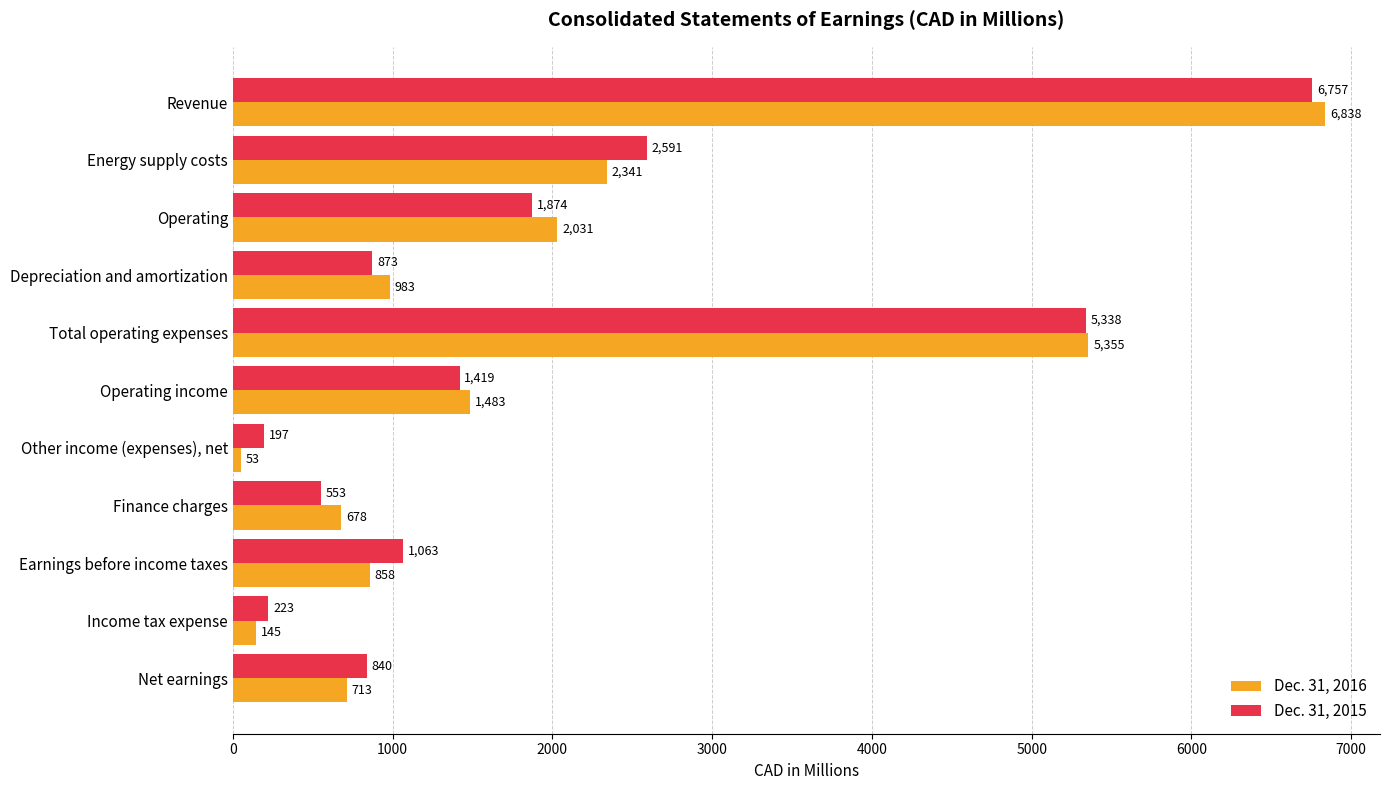

Is it true that Dec. 31, 2015 equals 811 at Operating?

False